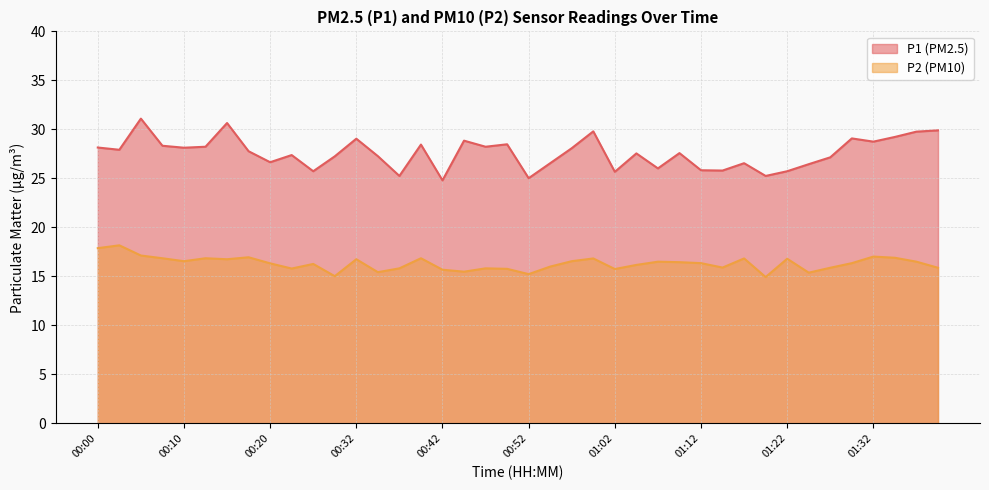

List the series in order of their peak value, highest first.

P1, P2